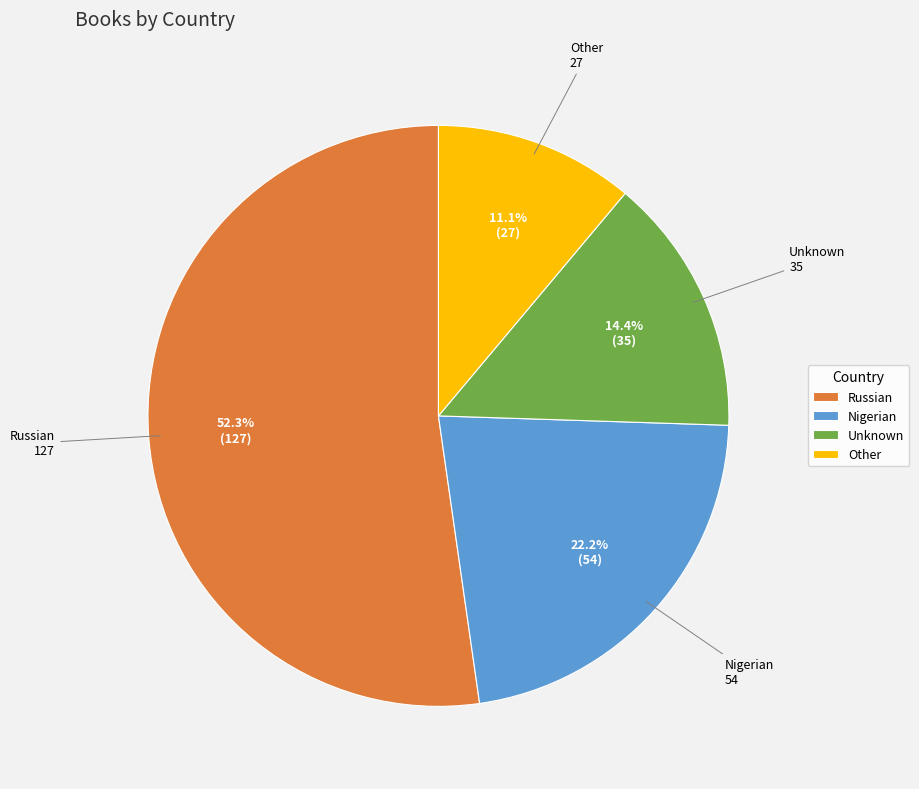

Do Unknown and Nigerian together represent more than half of the pie?

No